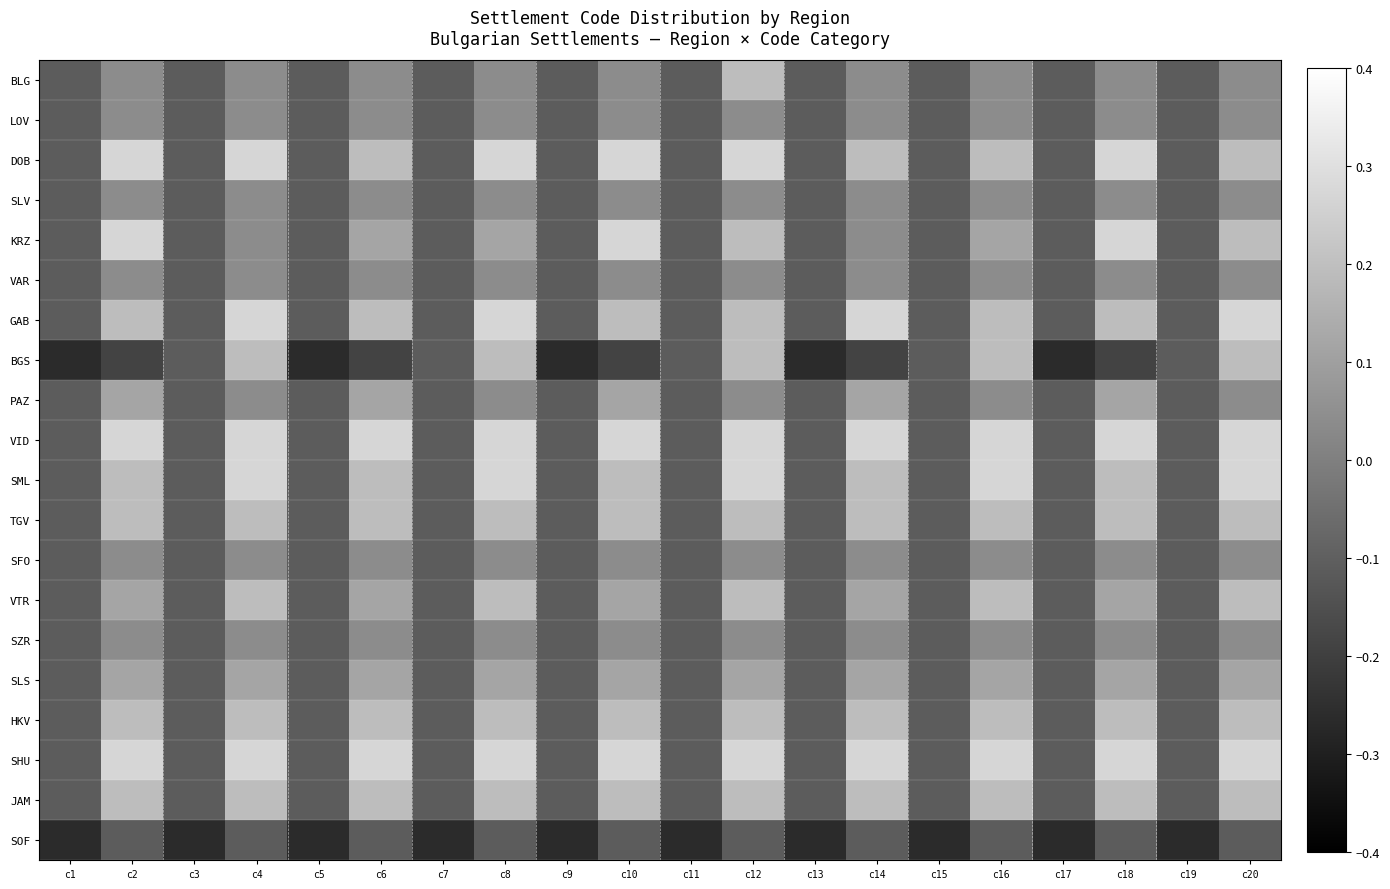

Reading left to right, what are all the values shown in this chart?

BLG: c1=-0.1	c2=0.0	c3=-0.1	c4=0.0	c5=-0.1	c6=0.0	c7=-0.1	c8=0.0	c9=-0.1	c10=0.0	c11=-0.1	c12=0.2	c13=-0.1	c14=0.0	c15=-0.1	c16=0.0	c17=-0.1	c18=0.0	c19=-0.1	c20=0.0
LOV: c1=-0.1	c2=0.0	c3=-0.1	c4=0.0	c5=-0.1	c6=0.0	c7=-0.1	c8=0.0	c9=-0.1	c10=0.0	c11=-0.1	c12=0.0	c13=-0.1	c14=0.0	c15=-0.1	c16=0.0	c17=-0.1	c18=0.0	c19=-0.1	c20=0.0
DOB: c1=-0.1	c2=0.3	c3=-0.1	c4=0.3	c5=-0.1	c6=0.2	c7=-0.1	c8=0.3	c9=-0.1	c10=0.3	c11=-0.1	c12=0.3	c13=-0.1	c14=0.2	c15=-0.1	c16=0.2	c17=-0.1	c18=0.3	c19=-0.1	c20=0.2
SLV: c1=-0.1	c2=0.0	c3=-0.1	c4=0.0	c5=-0.1	c6=0.0	c7=-0.1	c8=0.0	c9=-0.1	c10=0.0	c11=-0.1	c12=0.0	c13=-0.1	c14=0.0	c15=-0.1	c16=0.0	c17=-0.1	c18=0.0	c19=-0.1	c20=0.0
KRZ: c1=-0.1	c2=0.3	c3=-0.1	c4=0.0	c5=-0.1	c6=0.1	c7=-0.1	c8=0.1	c9=-0.1	c10=0.3	c11=-0.1	c12=0.2	c13=-0.1	c14=0.0	c15=-0.1	c16=0.1	c17=-0.1	c18=0.3	c19=-0.1	c20=0.2
VAR: c1=-0.1	c2=0.0	c3=-0.1	c4=0.0	c5=-0.1	c6=0.0	c7=-0.1	c8=0.0	c9=-0.1	c10=0.0	c11=-0.1	c12=0.0	c13=-0.1	c14=0.0	c15=-0.1	c16=0.0	c17=-0.1	c18=0.0	c19=-0.1	c20=0.0
GAB: c1=-0.1	c2=0.2	c3=-0.1	c4=0.3	c5=-0.1	c6=0.2	c7=-0.1	c8=0.3	c9=-0.1	c10=0.2	c11=-0.1	c12=0.2	c13=-0.1	c14=0.3	c15=-0.1	c16=0.2	c17=-0.1	c18=0.2	c19=-0.1	c20=0.3
BGS: c1=-0.3	c2=-0.2	c3=-0.1	c4=0.2	c5=-0.3	c6=-0.2	c7=-0.1	c8=0.2	c9=-0.3	c10=-0.2	c11=-0.1	c12=0.2	c13=-0.3	c14=-0.2	c15=-0.1	c16=0.2	c17=-0.3	c18=-0.2	c19=-0.1	c20=0.2
PAZ: c1=-0.1	c2=0.1	c3=-0.1	c4=0.0	c5=-0.1	c6=0.1	c7=-0.1	c8=0.0	c9=-0.1	c10=0.1	c11=-0.1	c12=0.0	c13=-0.1	c14=0.1	c15=-0.1	c16=0.0	c17=-0.1	c18=0.1	c19=-0.1	c20=0.0
VID: c1=-0.1	c2=0.3	c3=-0.1	c4=0.3	c5=-0.1	c6=0.3	c7=-0.1	c8=0.3	c9=-0.1	c10=0.3	c11=-0.1	c12=0.3	c13=-0.1	c14=0.3	c15=-0.1	c16=0.3	c17=-0.1	c18=0.3	c19=-0.1	c20=0.3
SML: c1=-0.1	c2=0.2	c3=-0.1	c4=0.3	c5=-0.1	c6=0.2	c7=-0.1	c8=0.3	c9=-0.1	c10=0.2	c11=-0.1	c12=0.3	c13=-0.1	c14=0.2	c15=-0.1	c16=0.3	c17=-0.1	c18=0.2	c19=-0.1	c20=0.3
TGV: c1=-0.1	c2=0.2	c3=-0.1	c4=0.2	c5=-0.1	c6=0.2	c7=-0.1	c8=0.2	c9=-0.1	c10=0.2	c11=-0.1	c12=0.2	c13=-0.1	c14=0.2	c15=-0.1	c16=0.2	c17=-0.1	c18=0.2	c19=-0.1	c20=0.2
SFO: c1=-0.1	c2=0.0	c3=-0.1	c4=0.0	c5=-0.1	c6=0.0	c7=-0.1	c8=0.0	c9=-0.1	c10=0.0	c11=-0.1	c12=0.0	c13=-0.1	c14=0.0	c15=-0.1	c16=0.0	c17=-0.1	c18=0.0	c19=-0.1	c20=0.0
VTR: c1=-0.1	c2=0.1	c3=-0.1	c4=0.2	c5=-0.1	c6=0.1	c7=-0.1	c8=0.2	c9=-0.1	c10=0.1	c11=-0.1	c12=0.2	c13=-0.1	c14=0.1	c15=-0.1	c16=0.2	c17=-0.1	c18=0.1	c19=-0.1	c20=0.2
SZR: c1=-0.1	c2=0.0	c3=-0.1	c4=0.0	c5=-0.1	c6=0.0	c7=-0.1	c8=0.0	c9=-0.1	c10=0.0	c11=-0.1	c12=0.0	c13=-0.1	c14=0.0	c15=-0.1	c16=0.0	c17=-0.1	c18=0.0	c19=-0.1	c20=0.0
SLS: c1=-0.1	c2=0.1	c3=-0.1	c4=0.1	c5=-0.1	c6=0.1	c7=-0.1	c8=0.1	c9=-0.1	c10=0.1	c11=-0.1	c12=0.1	c13=-0.1	c14=0.1	c15=-0.1	c16=0.1	c17=-0.1	c18=0.1	c19=-0.1	c20=0.1
HKV: c1=-0.1	c2=0.2	c3=-0.1	c4=0.2	c5=-0.1	c6=0.2	c7=-0.1	c8=0.2	c9=-0.1	c10=0.2	c11=-0.1	c12=0.2	c13=-0.1	c14=0.2	c15=-0.1	c16=0.2	c17=-0.1	c18=0.2	c19=-0.1	c20=0.2
SHU: c1=-0.1	c2=0.3	c3=-0.1	c4=0.3	c5=-0.1	c6=0.3	c7=-0.1	c8=0.3	c9=-0.1	c10=0.3	c11=-0.1	c12=0.3	c13=-0.1	c14=0.3	c15=-0.1	c16=0.3	c17=-0.1	c18=0.3	c19=-0.1	c20=0.3
JAM: c1=-0.1	c2=0.2	c3=-0.1	c4=0.2	c5=-0.1	c6=0.2	c7=-0.1	c8=0.2	c9=-0.1	c10=0.2	c11=-0.1	c12=0.2	c13=-0.1	c14=0.2	c15=-0.1	c16=0.2	c17=-0.1	c18=0.2	c19=-0.1	c20=0.2
SOF: c1=-0.3	c2=-0.1	c3=-0.3	c4=-0.1	c5=-0.3	c6=-0.1	c7=-0.3	c8=-0.1	c9=-0.3	c10=-0.1	c11=-0.3	c12=-0.1	c13=-0.3	c14=-0.1	c15=-0.3	c16=-0.1	c17=-0.3	c18=-0.1	c19=-0.3	c20=-0.1